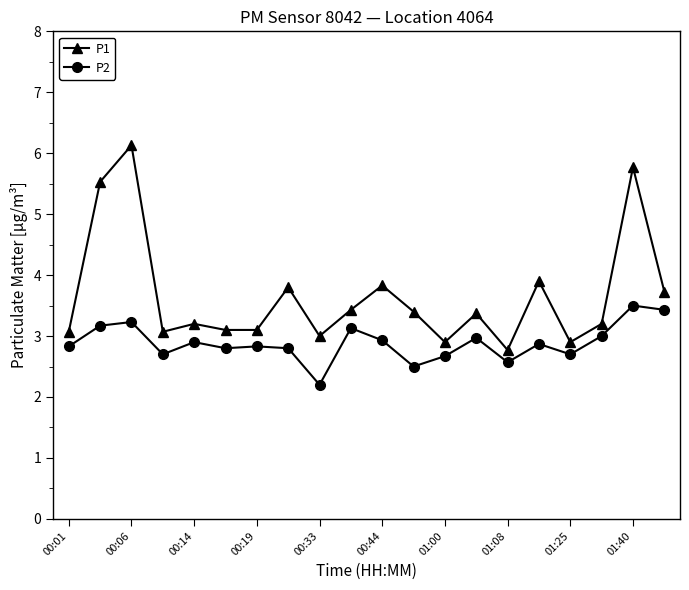

What is the difference between the maximum and second lowest values in the P1 series?

3.2